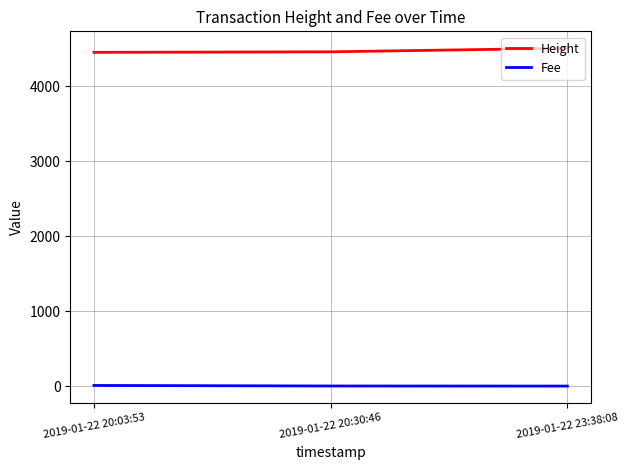

List the series in order of their overall mean, highest first.

Height, Fee